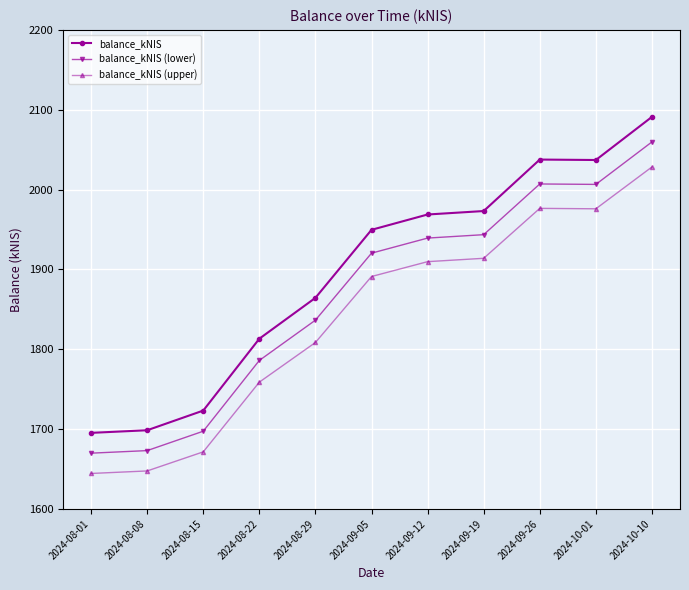

What is the average value of the balance_kNIS series?

1895.6